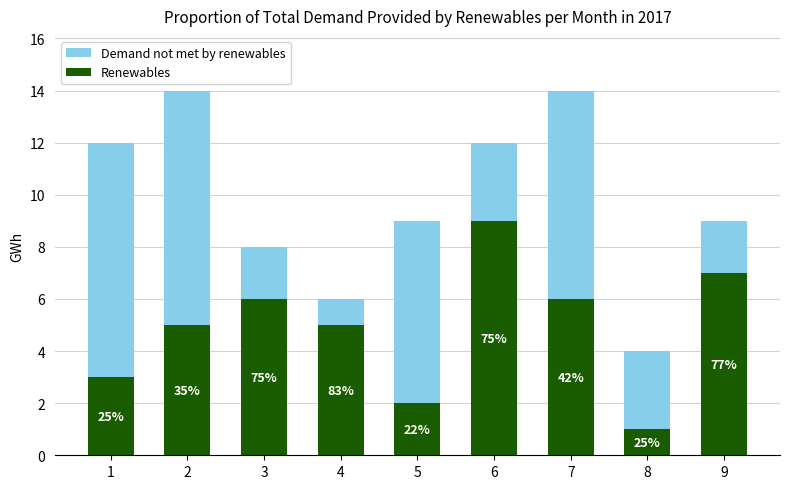

The Renewables series shows 7 at 2. True or false?

False